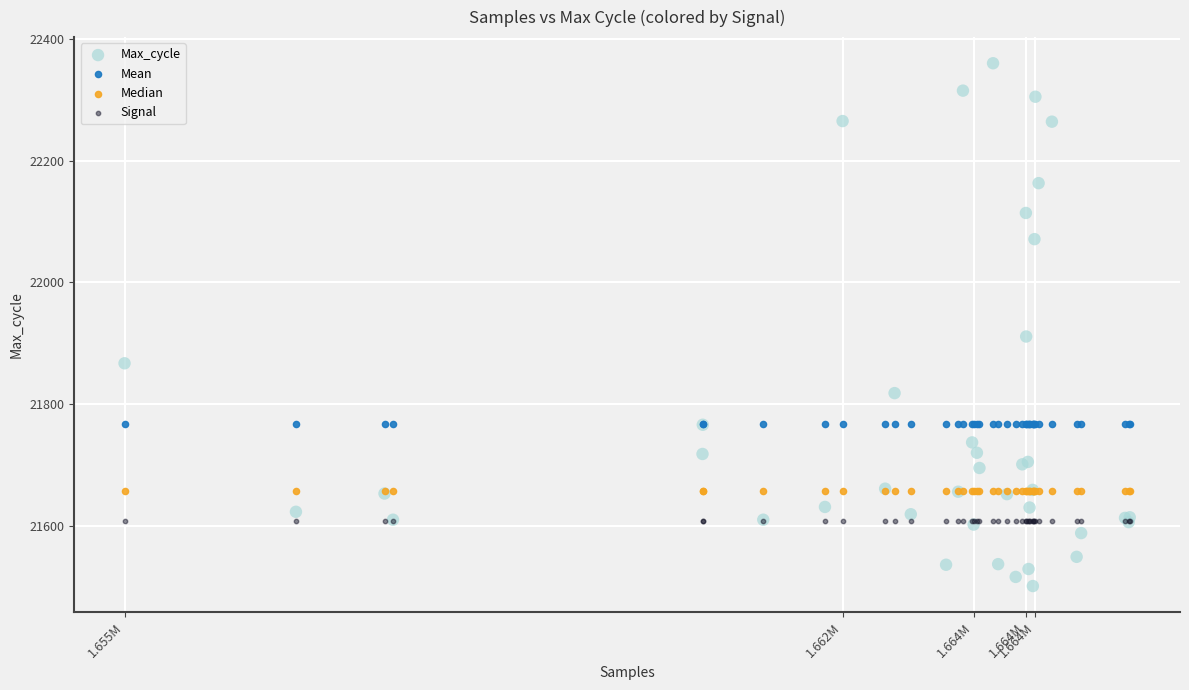

In the Max_cycle series, what Y value is closest to 21930?

21911.0